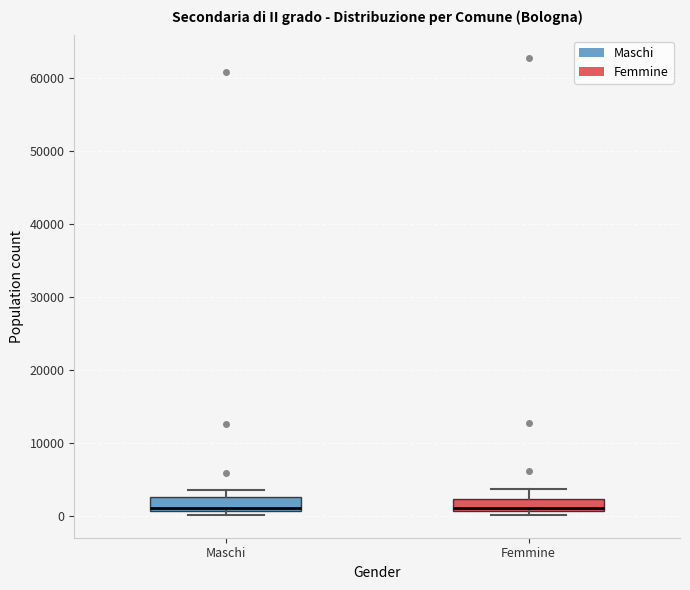

Where is the lower edge of the box for Maschi on the y-axis? The values are not printed on the chart, so give them approximately, as read against the axis.

1000